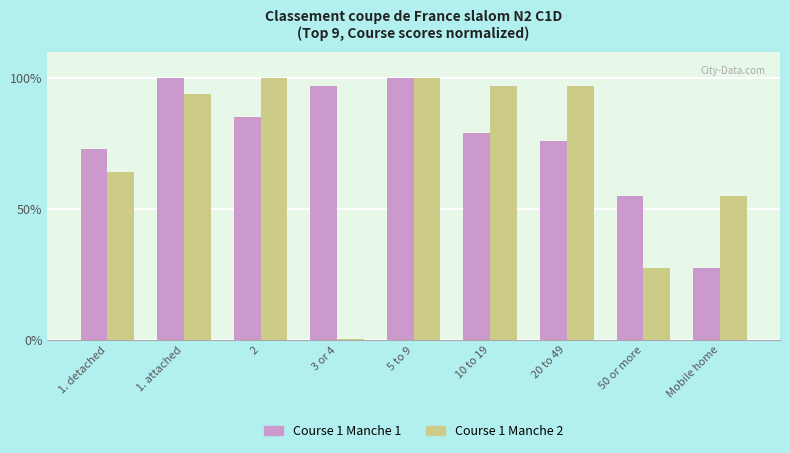

Reading left to right, extract all data points from this chart.

Course 1 Manche 1: 1. detached=73.0	1. attached=100.0	2=85.0	3 or 4=97.0	5 to 9=100.0	10 to 19=79.0	20 to 49=76.0	50 or more=54.8	Mobile home=27.4
Course 1 Manche 2: 1. detached=63.9	1. attached=94.0	2=100.0	3 or 4=0.2	5 to 9=100.0	10 to 19=97.0	20 to 49=97.0	50 or more=27.4	Mobile home=54.8